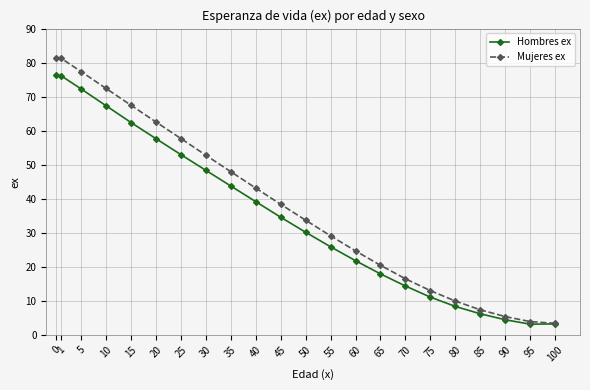

What is the spread (max minus min) of values at 25?

4.7